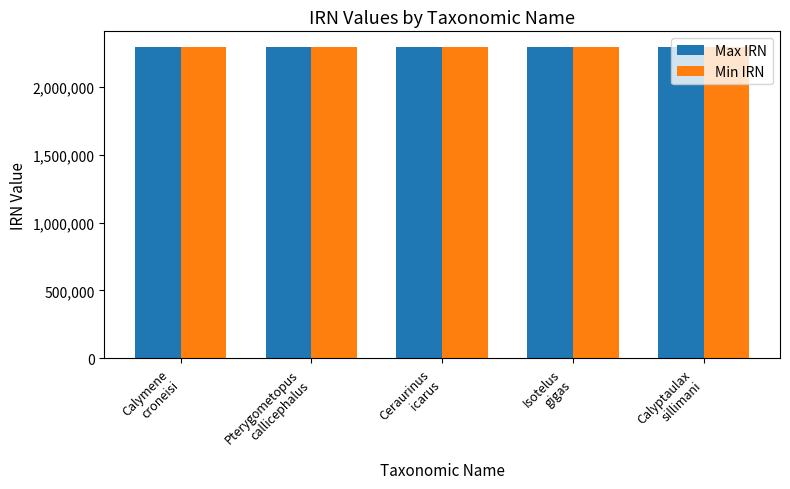

What is the highest value of the Max IRN series?

2291272